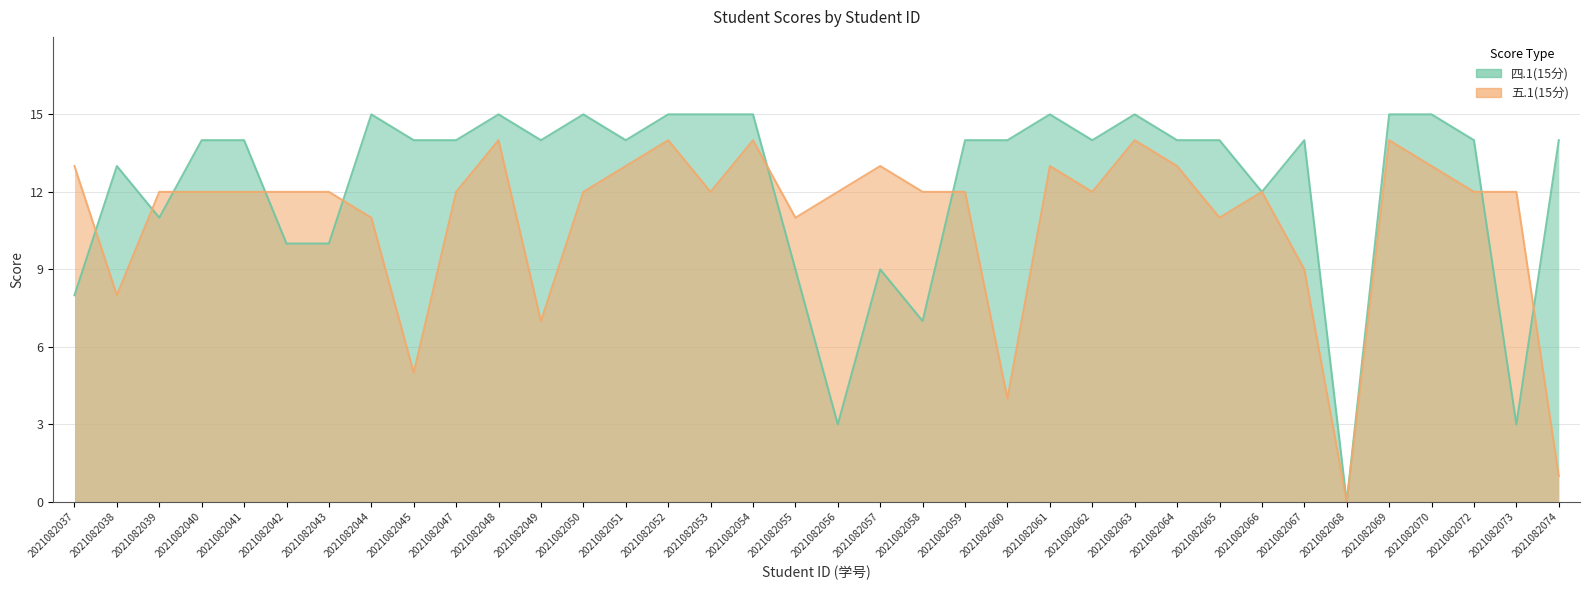

Count the number of data series in this chart.

2